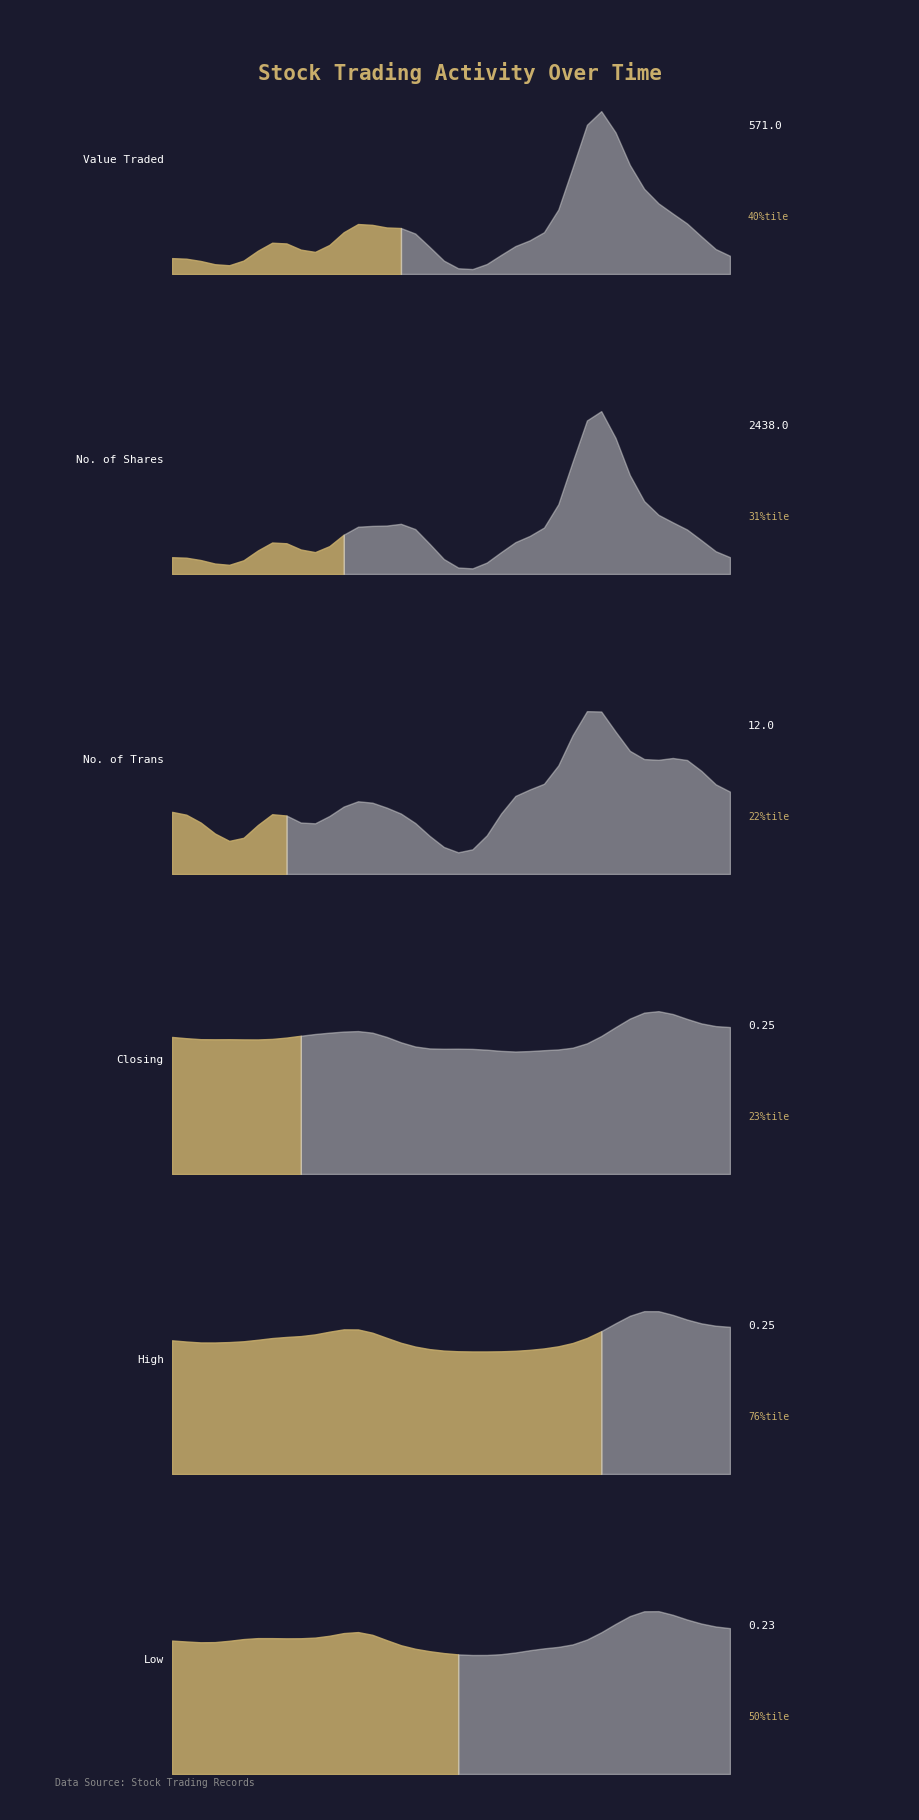

True or false: No. of Trans and Value Traded intersect in this chart.

False